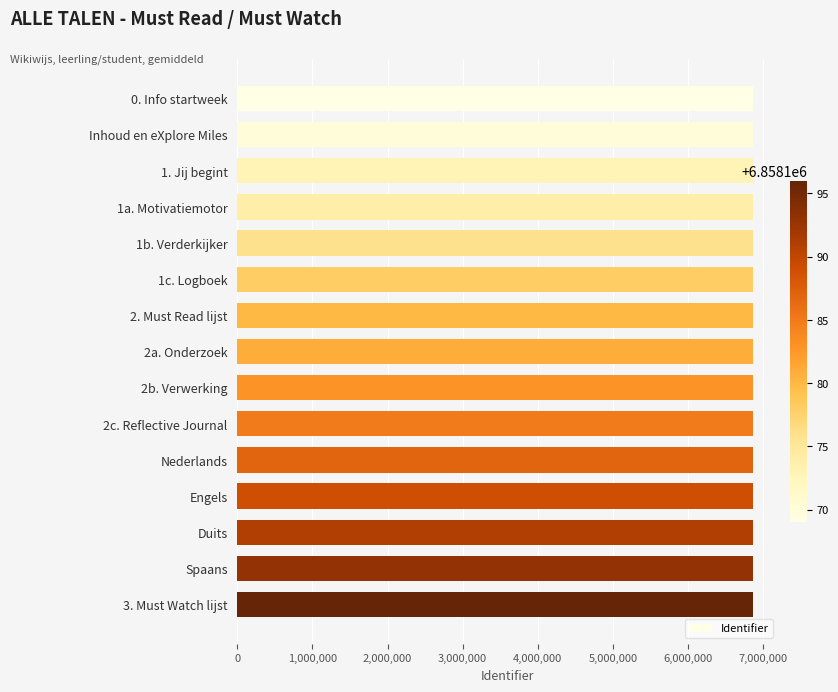

The value at Nederlands is 12282618. True or false?

False